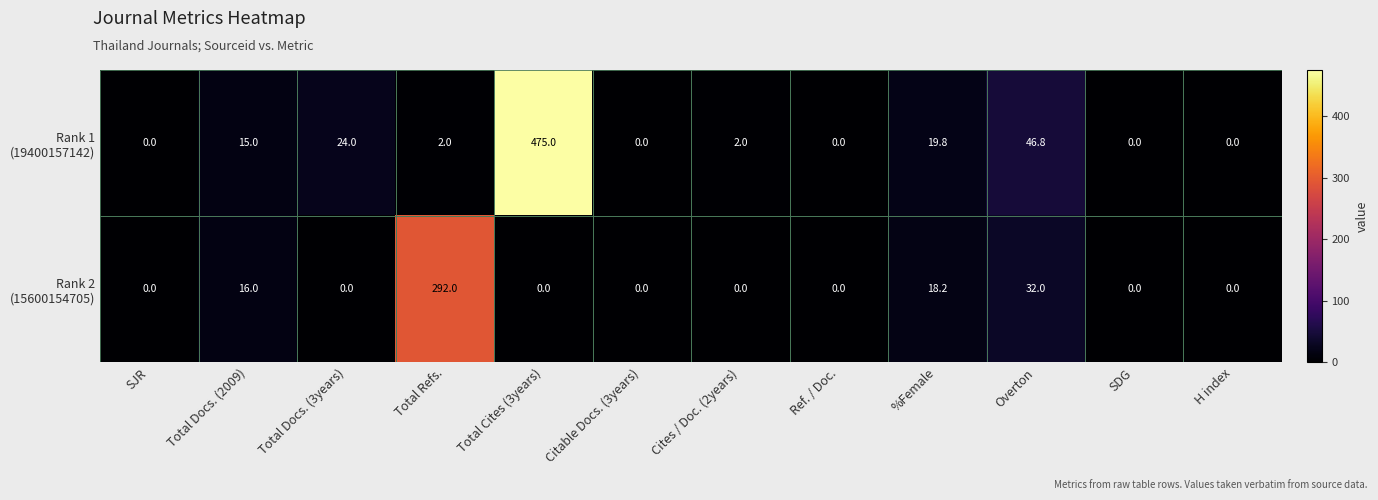

What is the total value across all series at Total Cites (3years)?

475.0